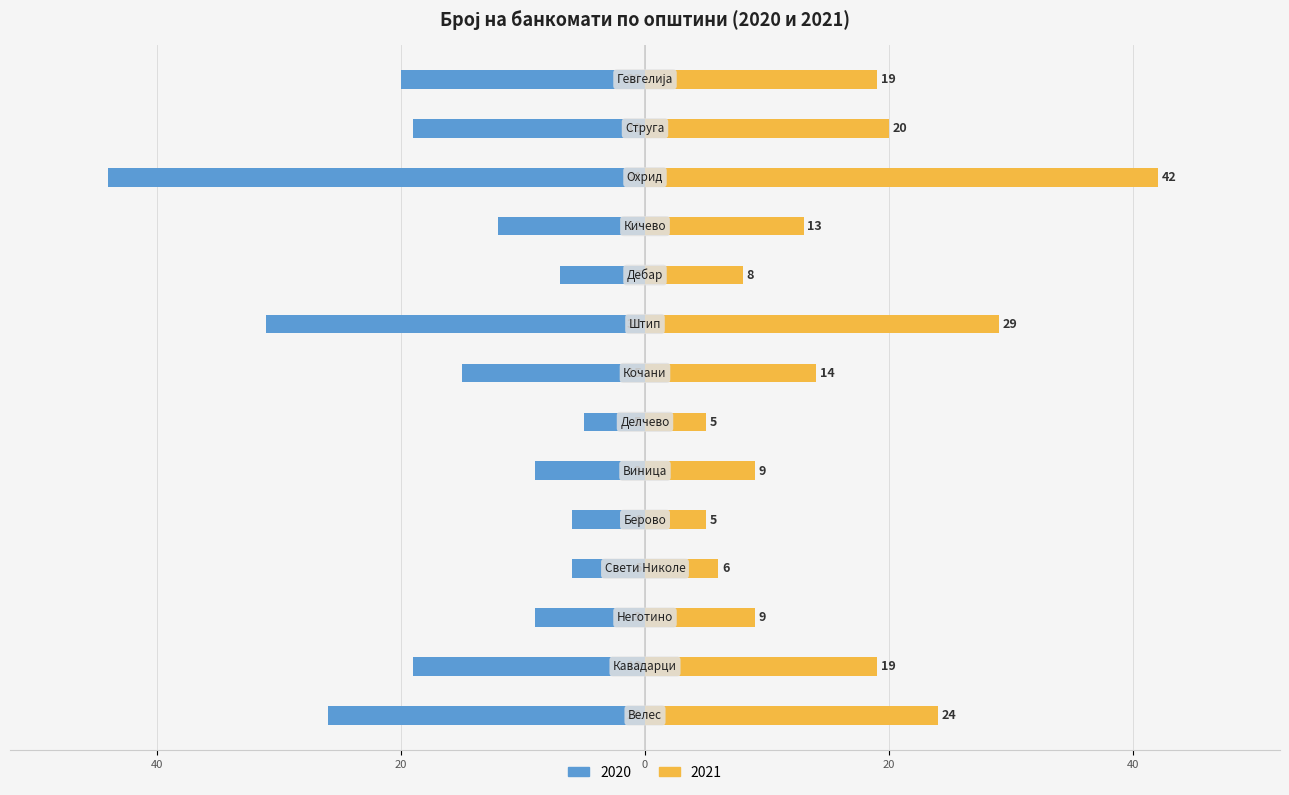

Between Велес and Неготино, which series saw the biggest shift?

Број на банкомати 2020